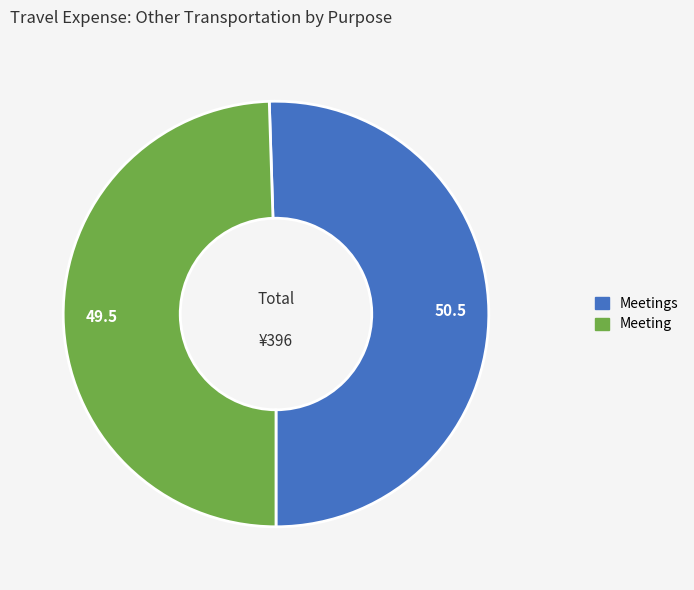

Does any single category account for the majority?

Yes